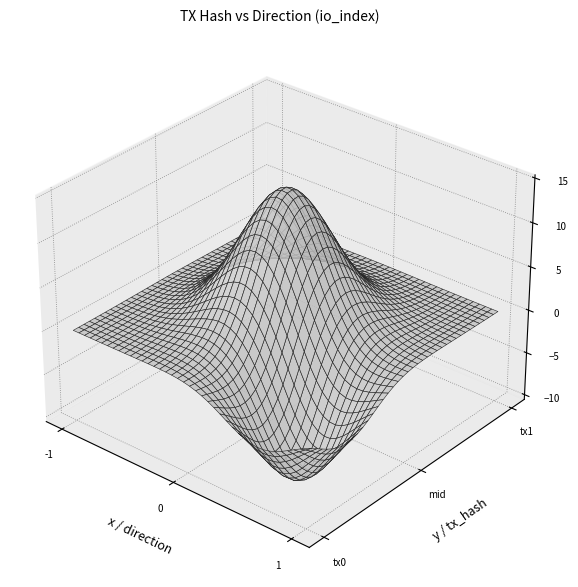

Between direction and io_index, which is larger?

io_index